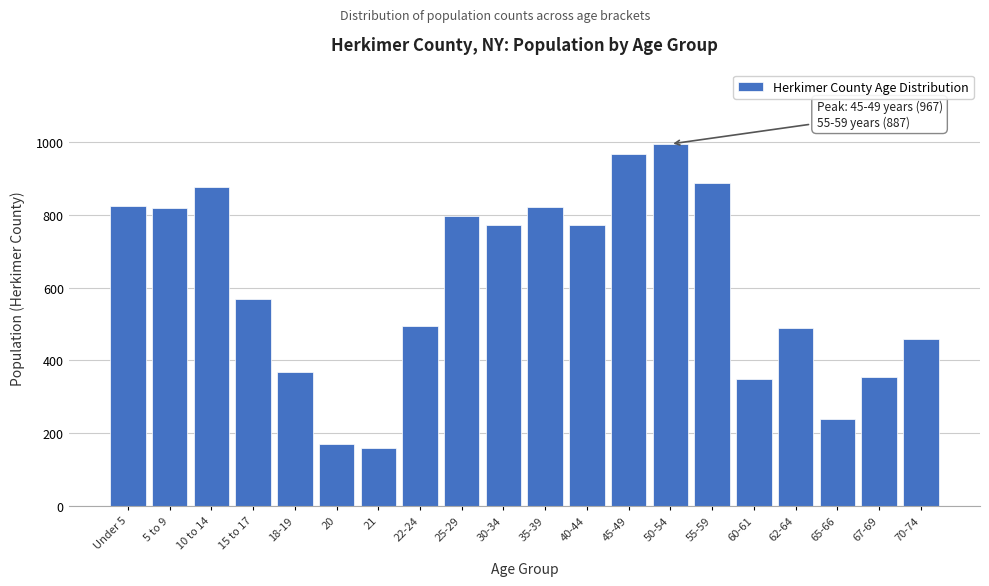

Approximately how many times larger is the value at 15 to 17 compared to 25-29?

0.7